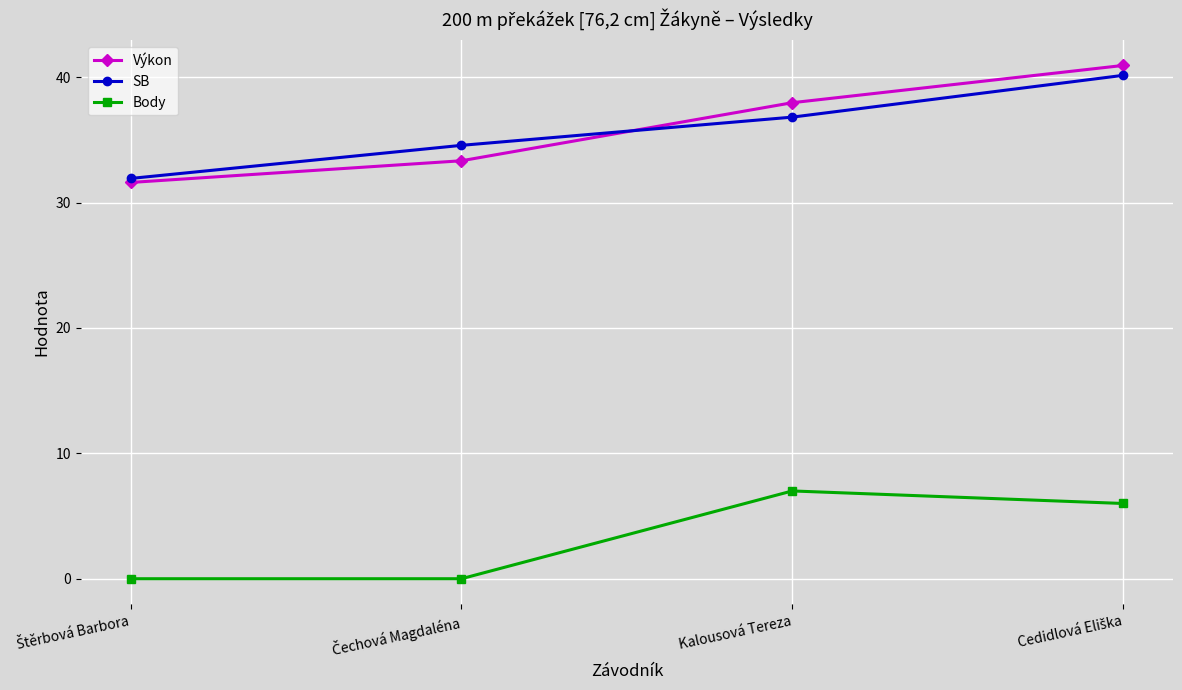

What is the average value of the Výkon series?

36.0